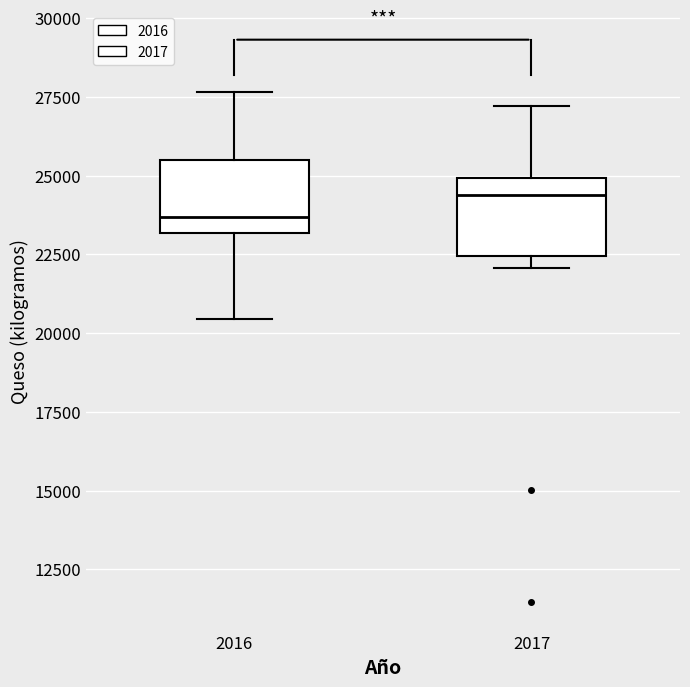

Which box's median line is the highest?

2017